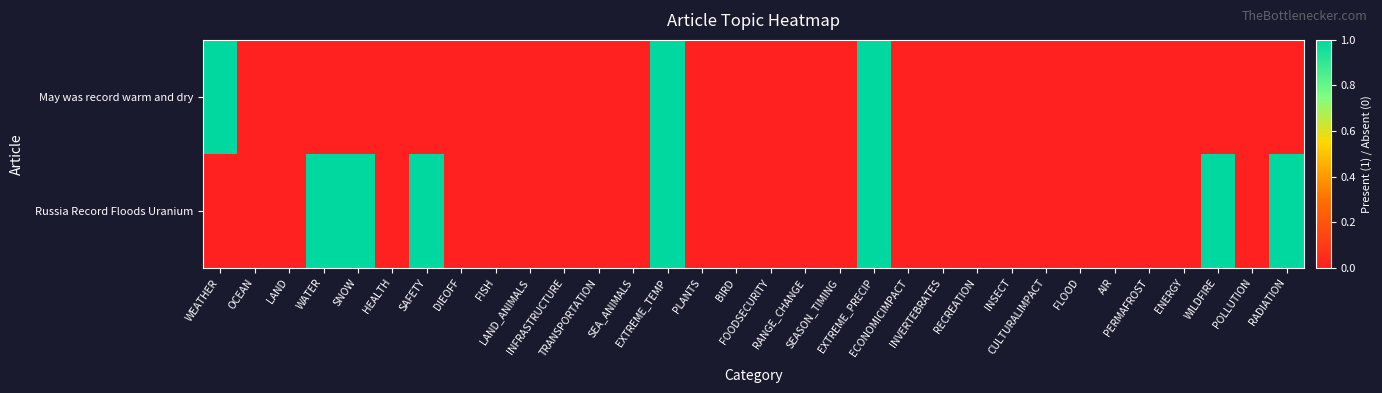

Rank the series by their average value, from highest to lowest.

Russia Record Floods Uranium, May was record warm and dry